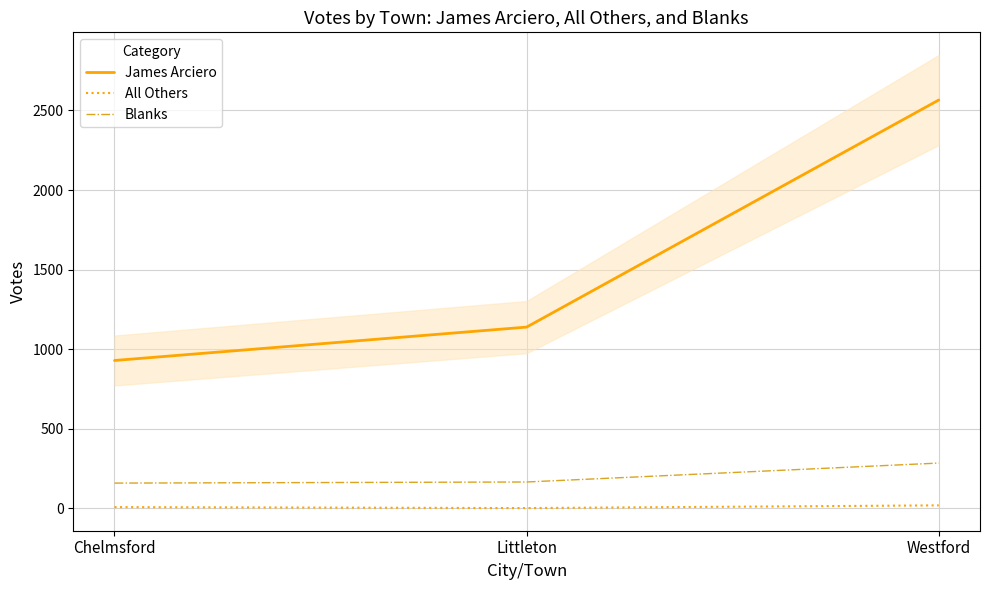

Which category has the highest value in the All Others series?

Westford